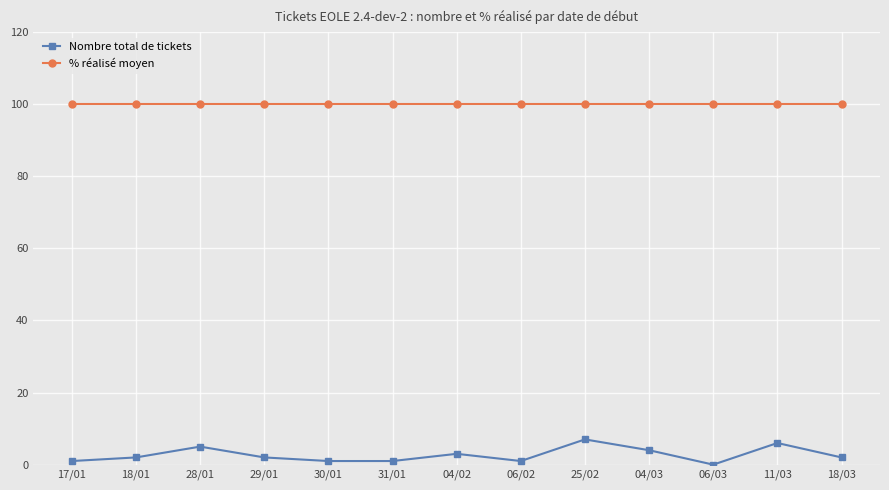

Is the value of Nombre total de tickets at 25/02 greater than the value of % réalisé moyen at 11/03?

No